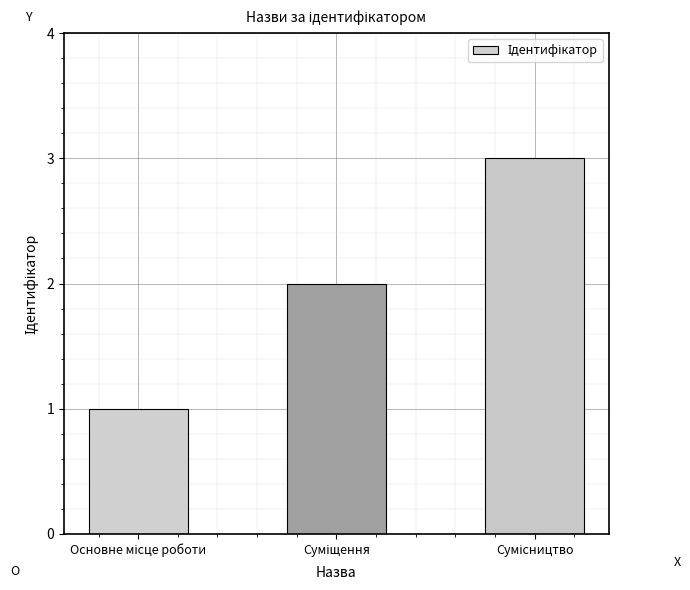

What is the minimum value shown in the chart?

1